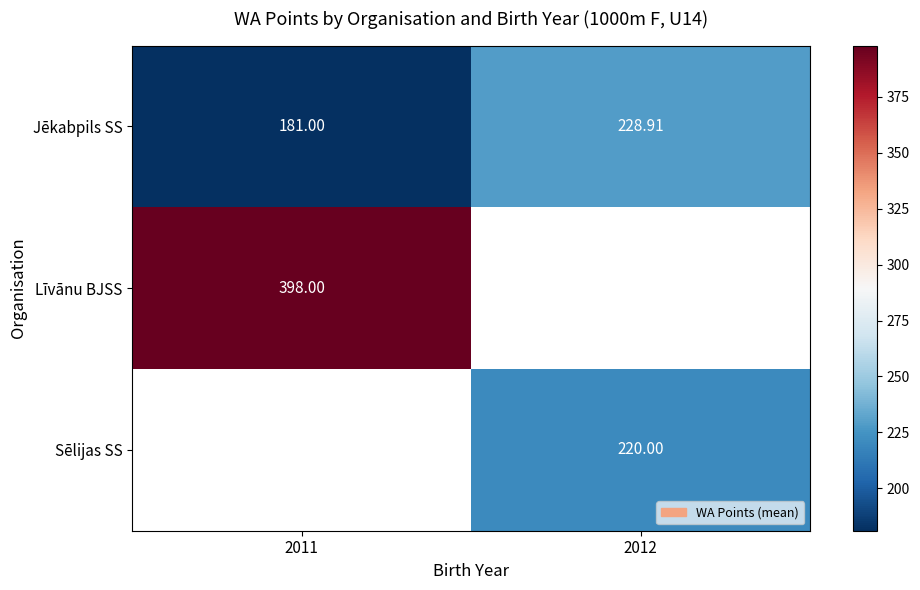

Is the value of Jēkabpils SS at 2011 greater than the value of Sēlijas SS at 2012?

No